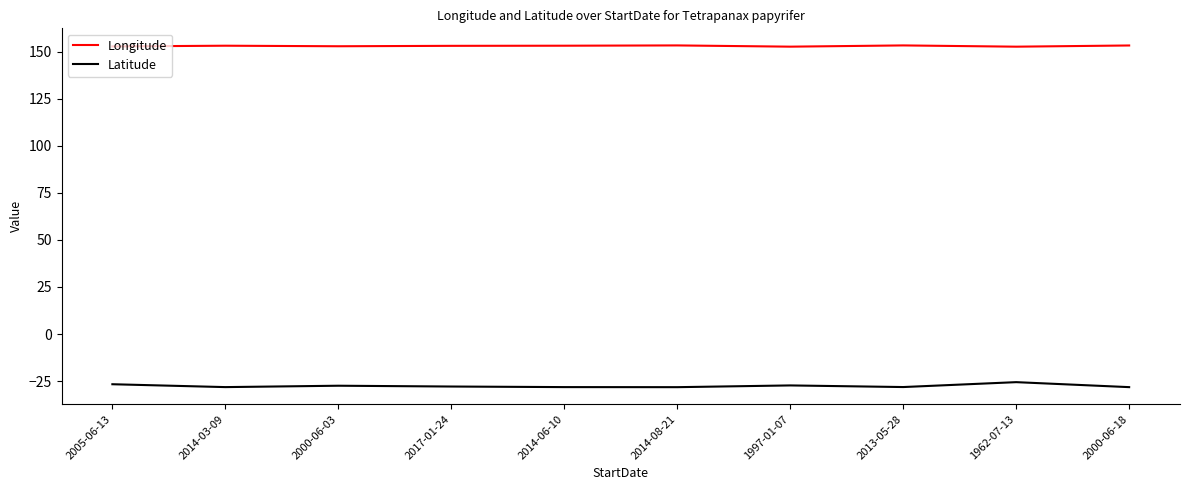

What position from the right is 2014-06-10?

6